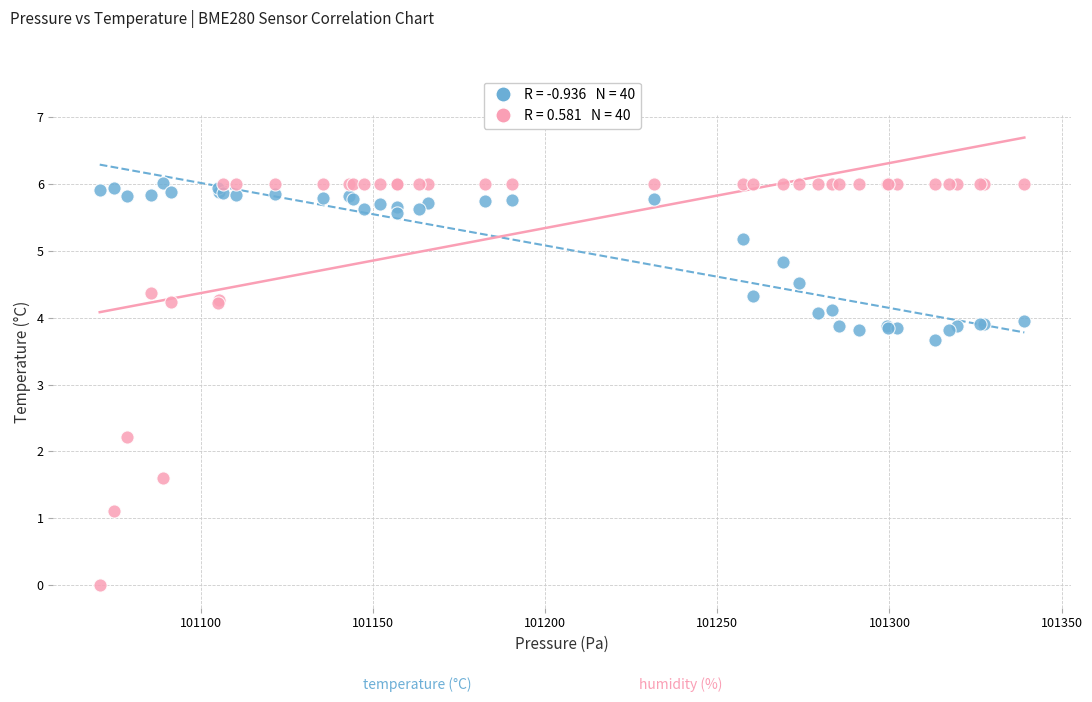

Across all series, what Y value is closest to 3?

3.7